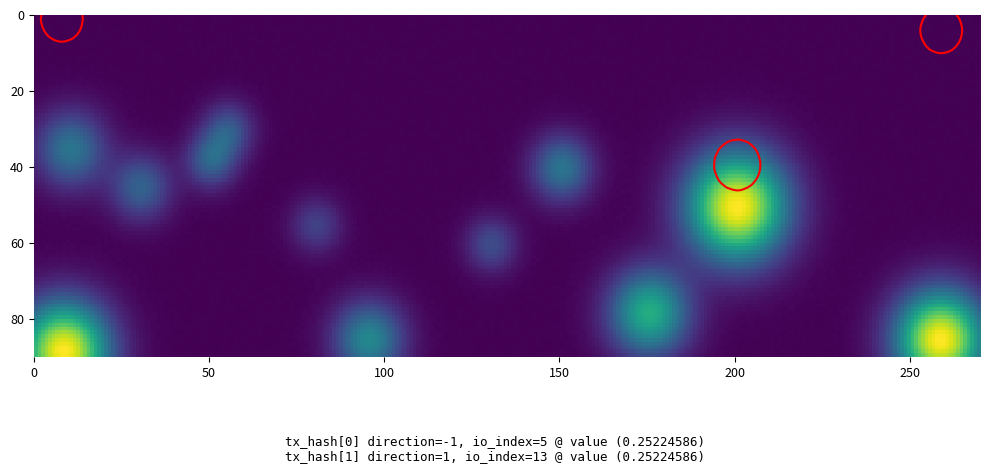

Is it true that 7d9f6f36e61fd99834ba6a1e50a54d2fd13971f equals 5 at io_index?

True